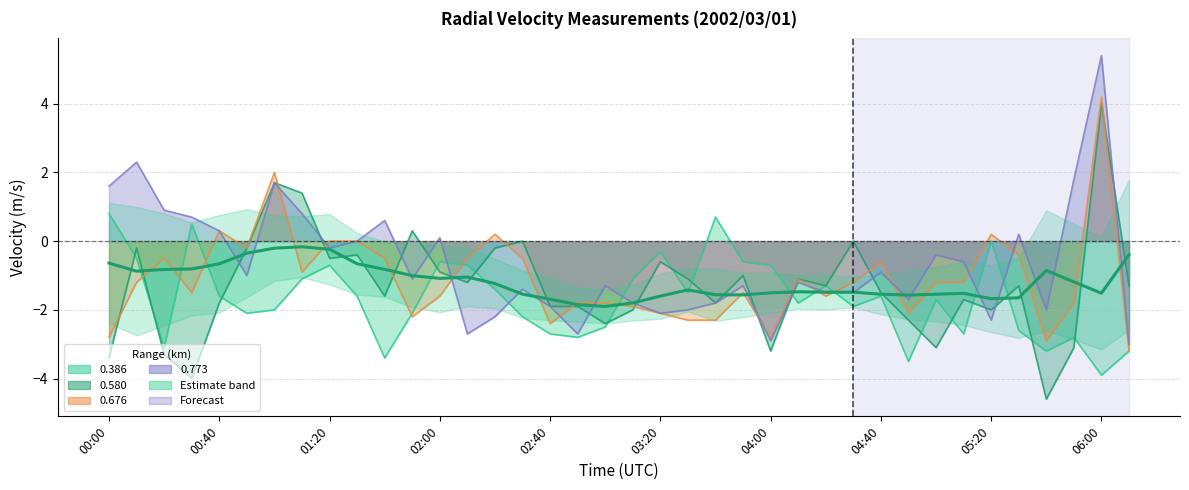

The chart shows a value of -1.6 at 03:20. True or false?

True